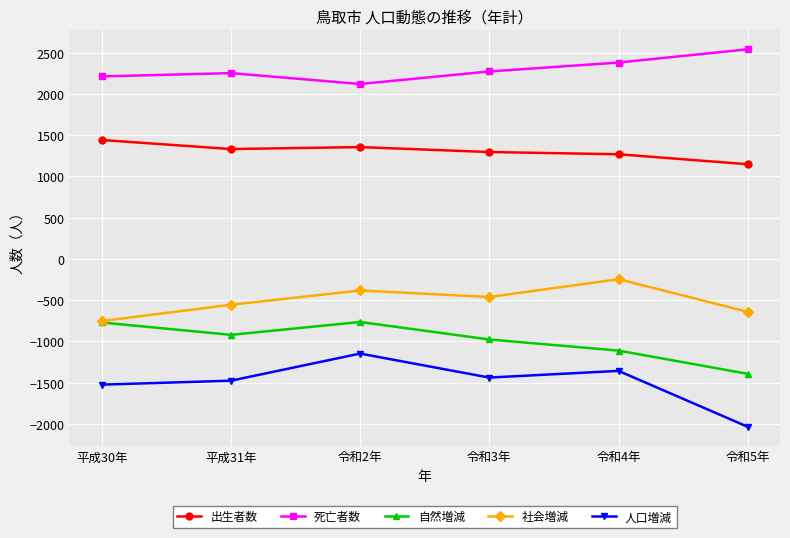

True or false: 死亡者数 and 社会増減 cross at least once.

False